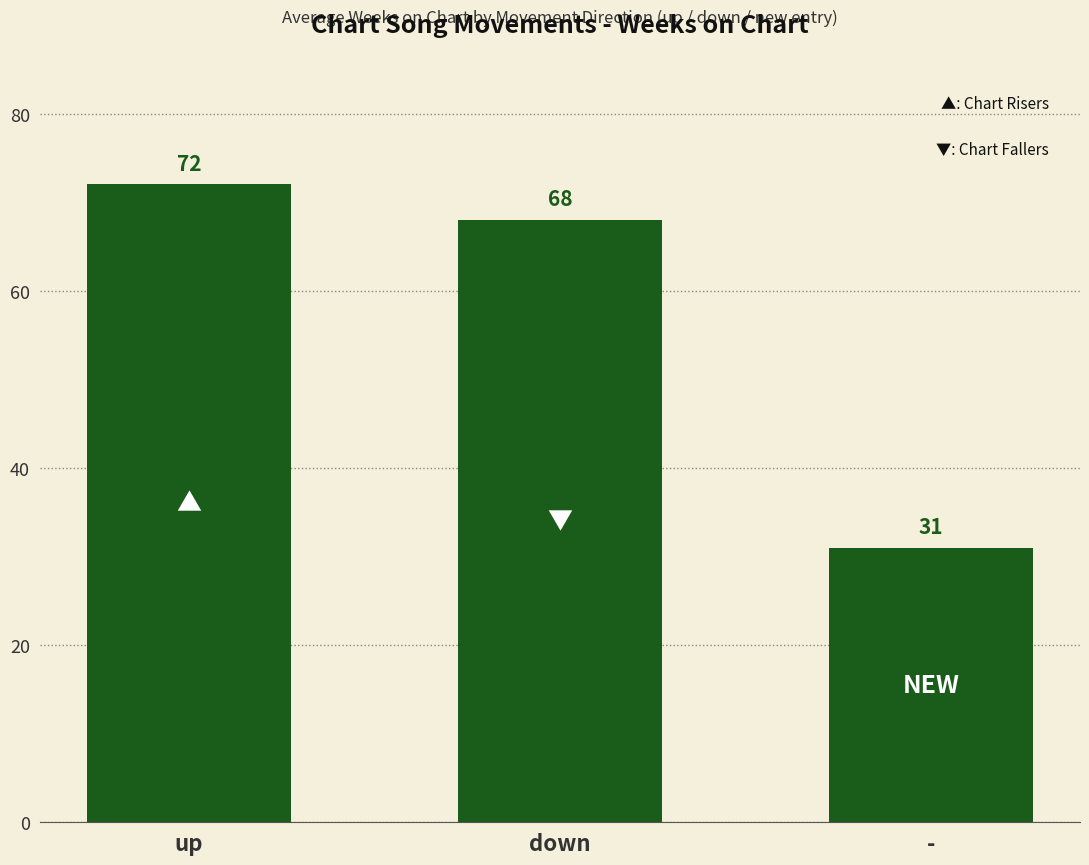

Is it true that the value at up is 72?

True